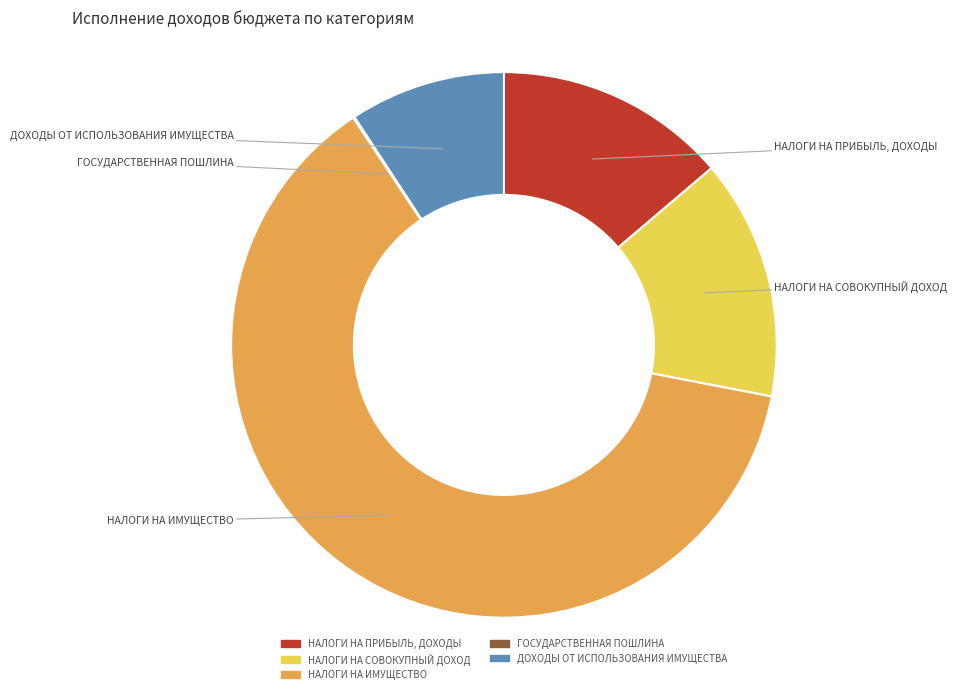

Is it true that ДОХОДЫ ОТ ИСПОЛЬЗОВАНИЯ ИМУЩЕСТВА is 1% of the pie?

False